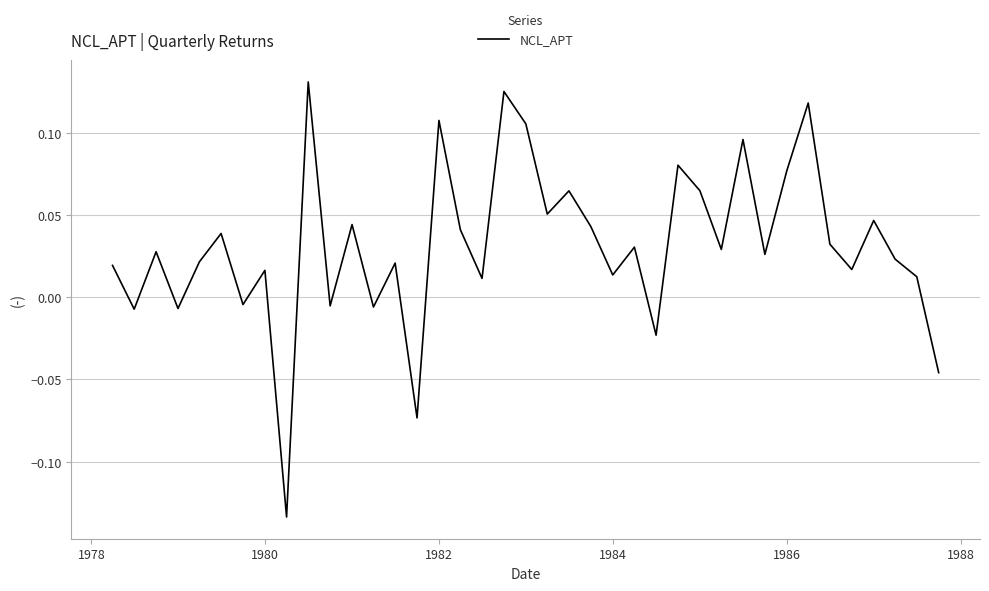

What is the sum of all values?

1.2